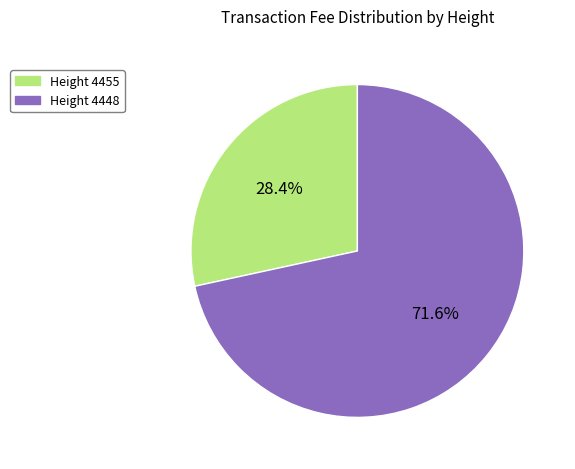

Rank the categories by value from highest to lowest.

Height 4448, Height 4455